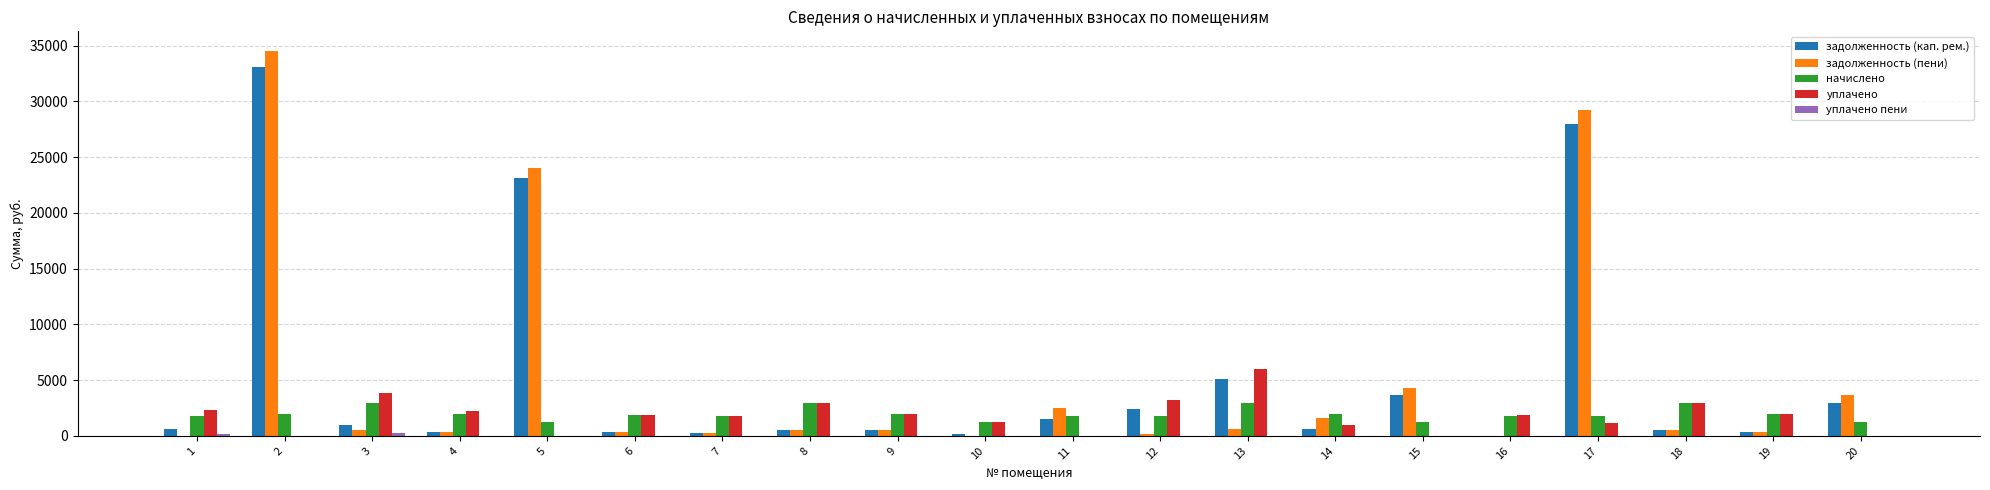

At which category is the sum across all series the highest?

2